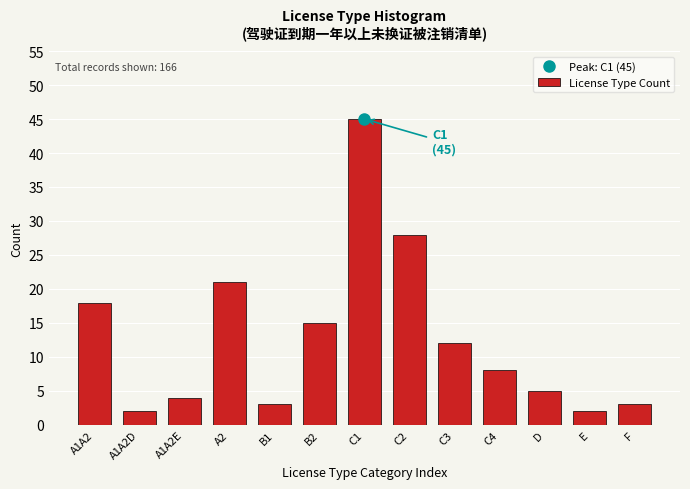

Reading right to left, list all the values displayed in this chart.

F=3	E=2	D=5	C4=8	C3=12	C2=28	C1=45	B2=15	B1=3	A2=21	A1A2E=4	A1A2D=2	A1A2=18